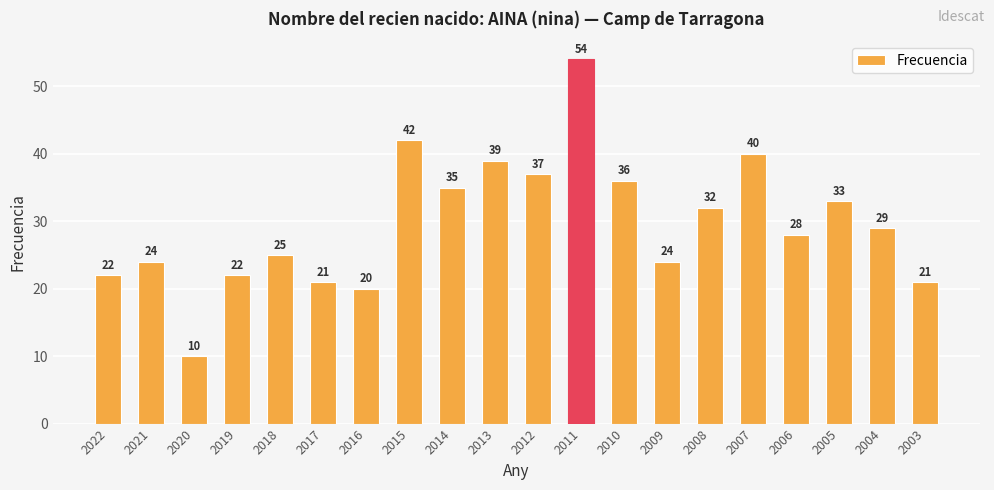

Reading left to right, what are all the values shown in this chart?

2022=22	2021=24	2020=10	2019=22	2018=25	2017=21	2016=20	2015=42	2014=35	2013=39	2012=37	2011=54	2010=36	2009=24	2008=32	2007=40	2006=28	2005=33	2004=29	2003=21